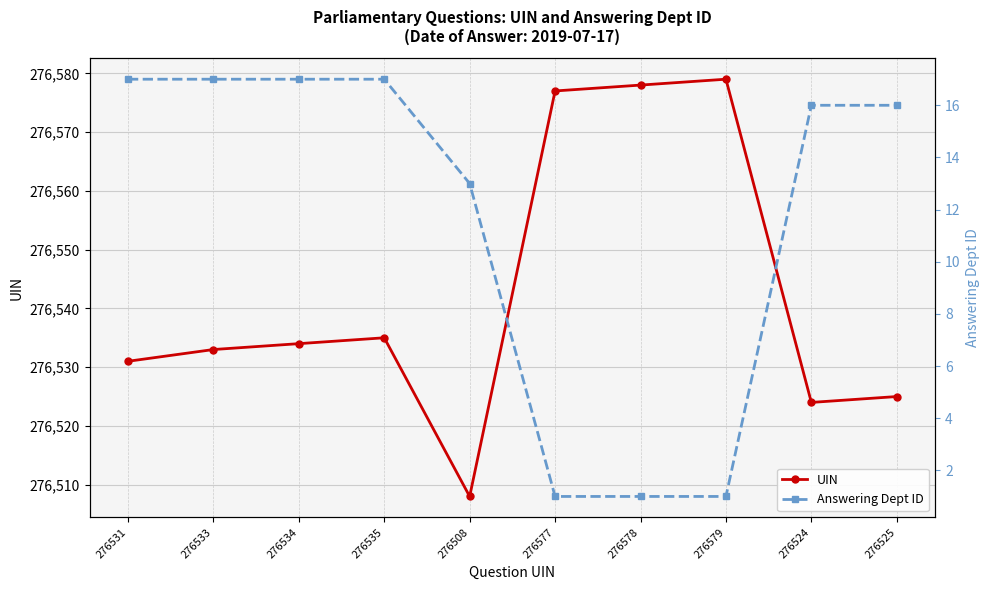

Which series has the largest total across all categories?

UIN